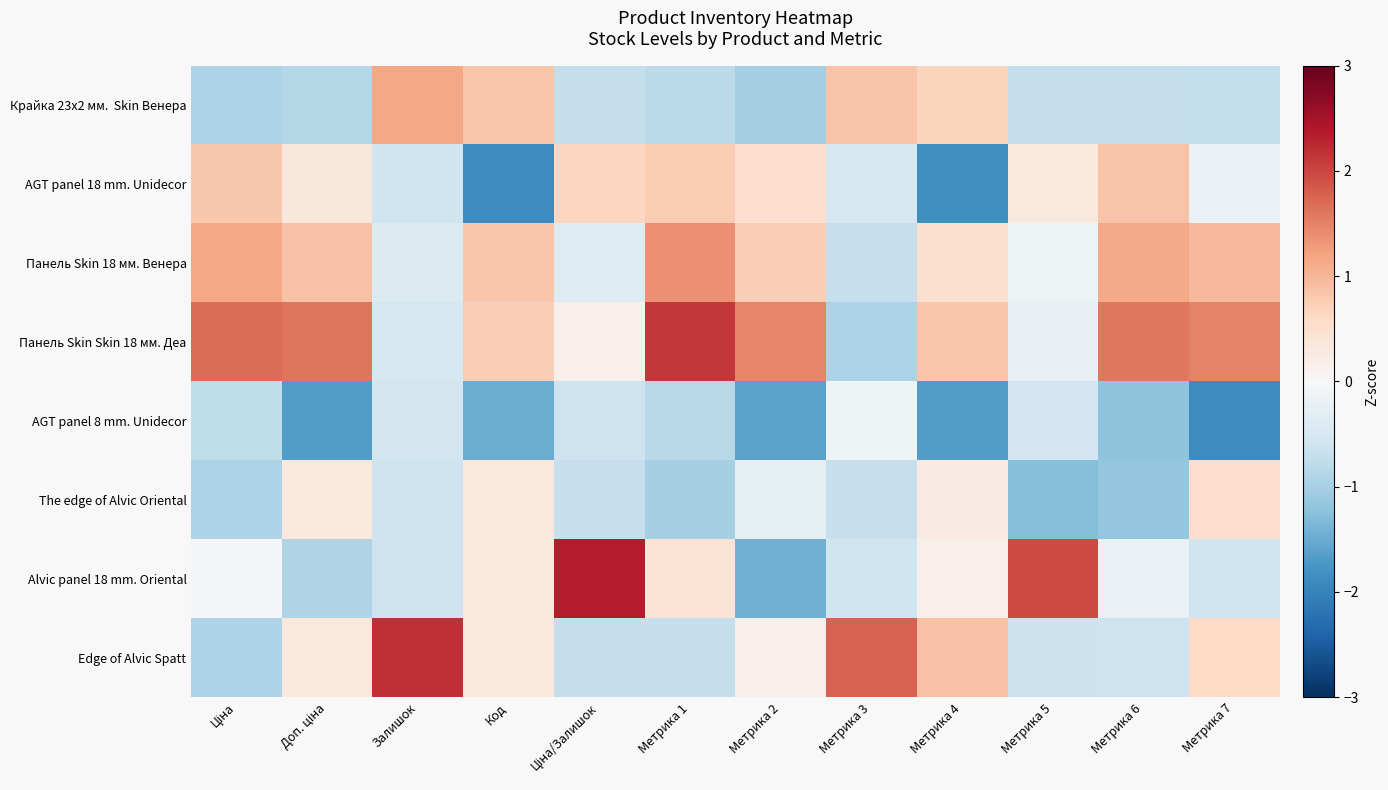

What is the total value across all series at Метрика 2?

-1.4